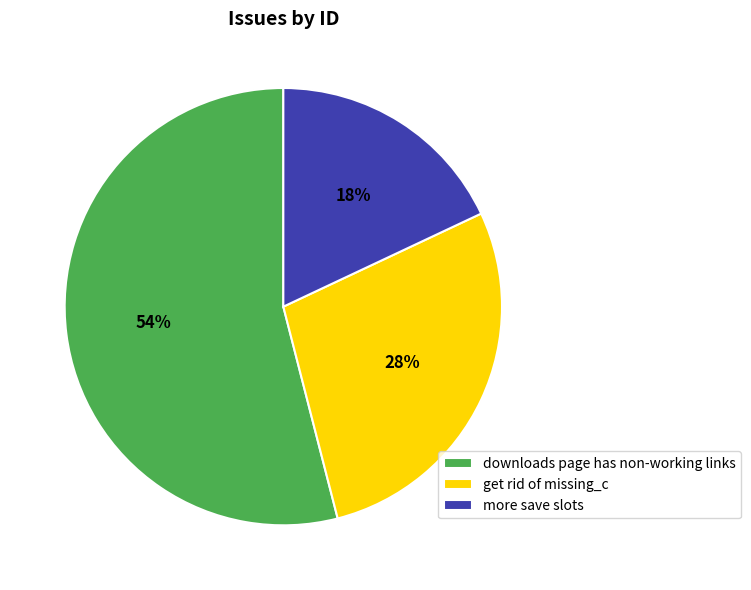

To the nearest percent, what is the difference between the get rid of missing_c and downloads page has non-working links slice percentages?

26%